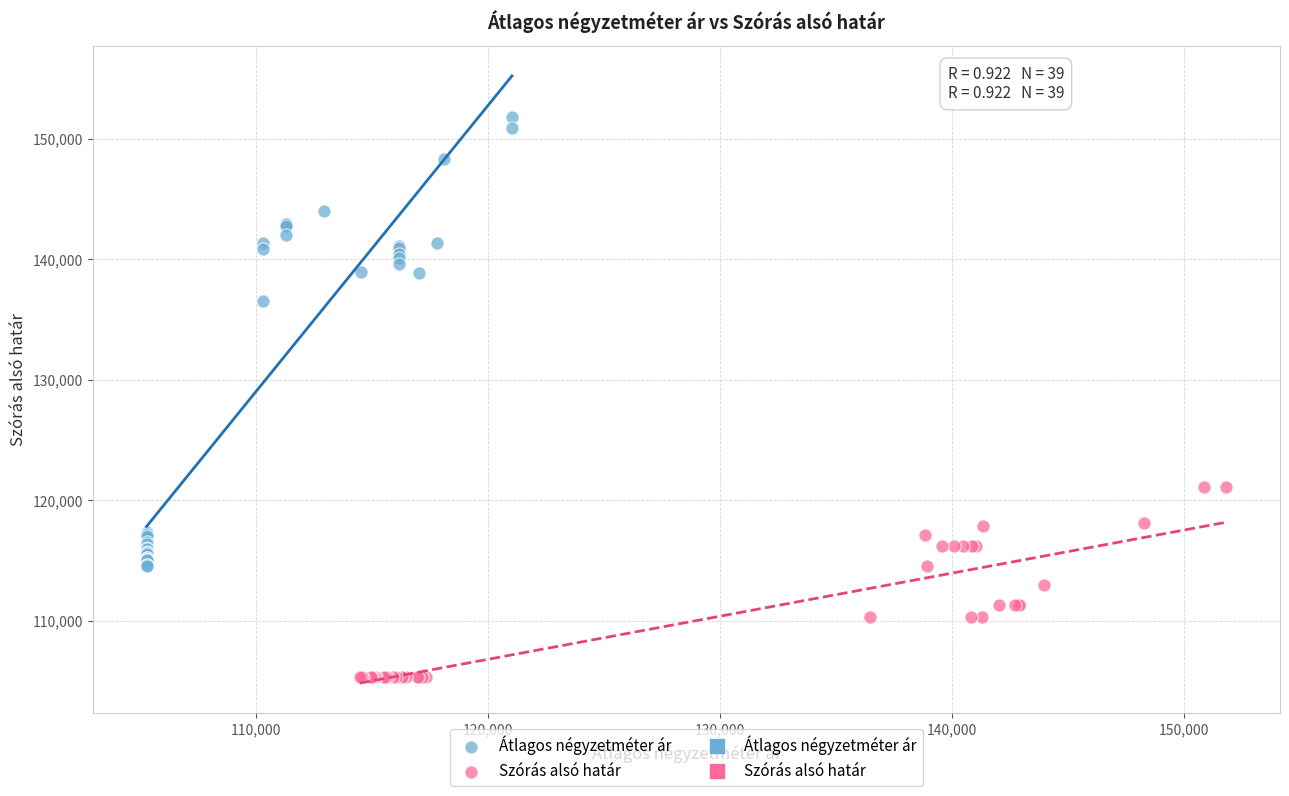

Which series has the largest Y range (max minus min)?

Átlagos négyzetméter ár